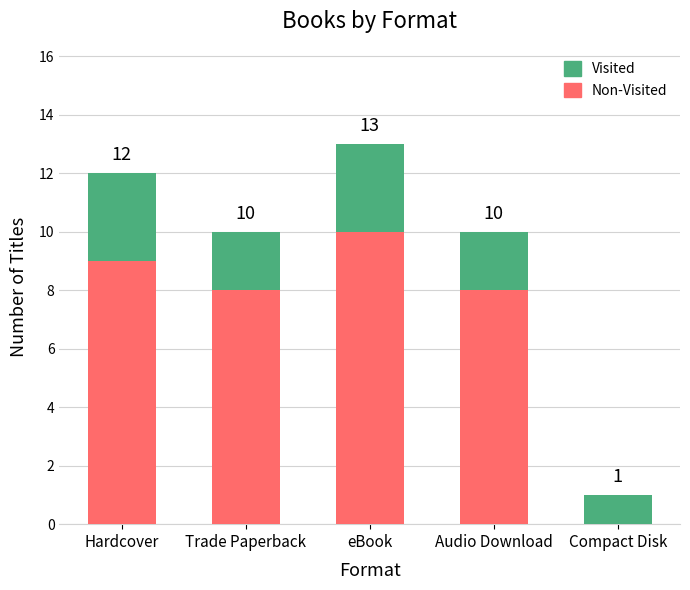

The value of Non-Visited at Audio Download is 8. True or false?

True